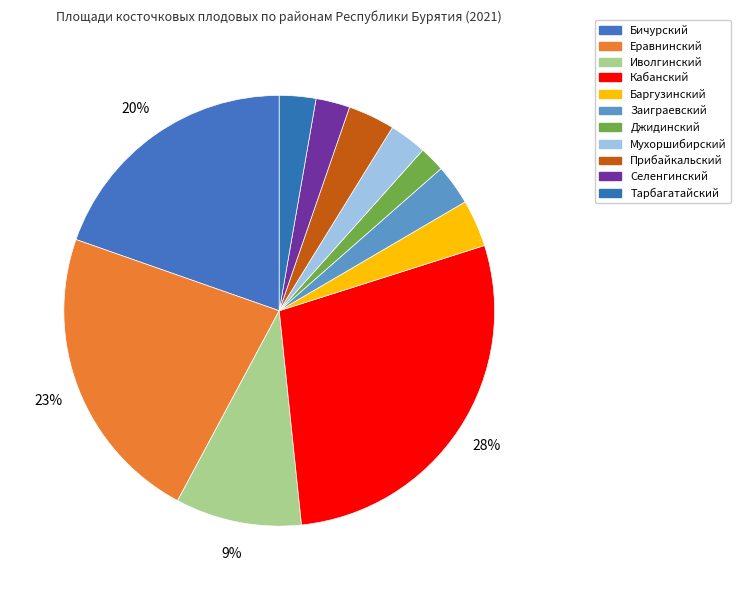

Rank the categories by value from lowest to highest.

Джидинский, Селенгинский, Тарбагатайский, Мухоршибирский, Заиграевский, Прибайкальский, Баргузинский, Иволгинский, Бичурский, Еравнинский, Кабанский